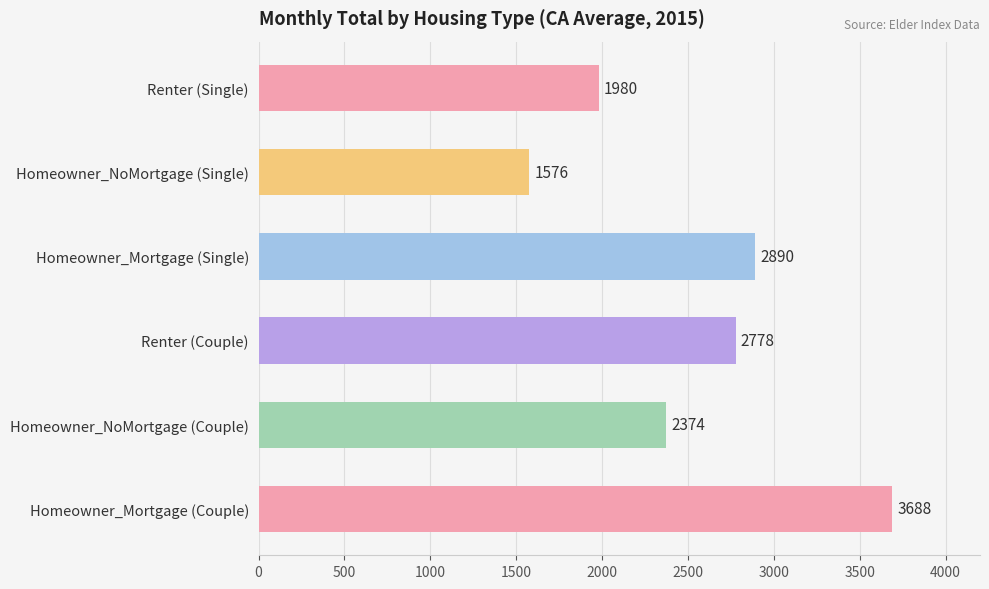

Where is the data nearest to the value 2632?

Renter (Couple)